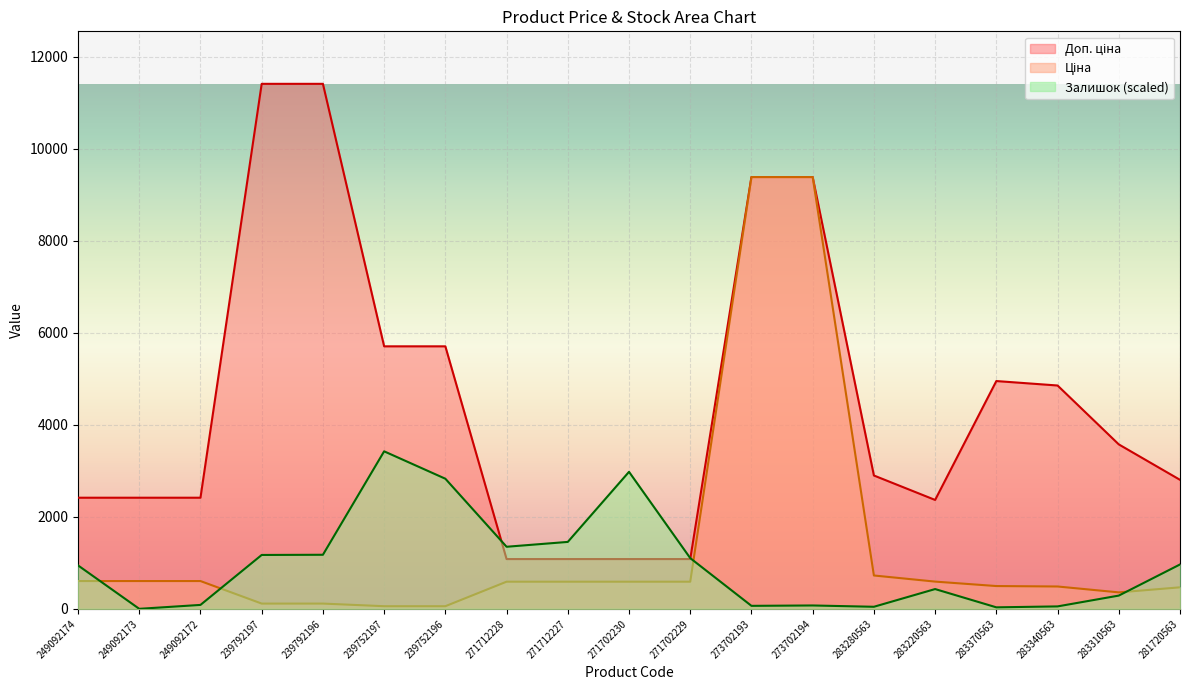

Reading left to right, what are all the values shown in this chart?

Ціна: 603.7	603.7	603.7	114.1	114.1	57.0	57.0	589.9	589.9	589.9	589.9	9384.0	9384.0	724.5	591.6	495.0	485.4	357.4	467.3
Доп. ціна: 2414.8	2414.8	2414.8	11410.0	11410.0	5705.0	5705.0	1081.7	1081.7	1081.7	1081.7	9384.0	9384.0	2897.8	2366.5	4950.4	4853.8	3573.9	2803.6
Залишок: 943.9	0.0	85.1	1170.7	1174.8	3423.0	2827.5	1348.9	1454.3	2977.4	1101.8	64.8	72.9	44.6	429.4	32.4	52.7	287.6	964.1